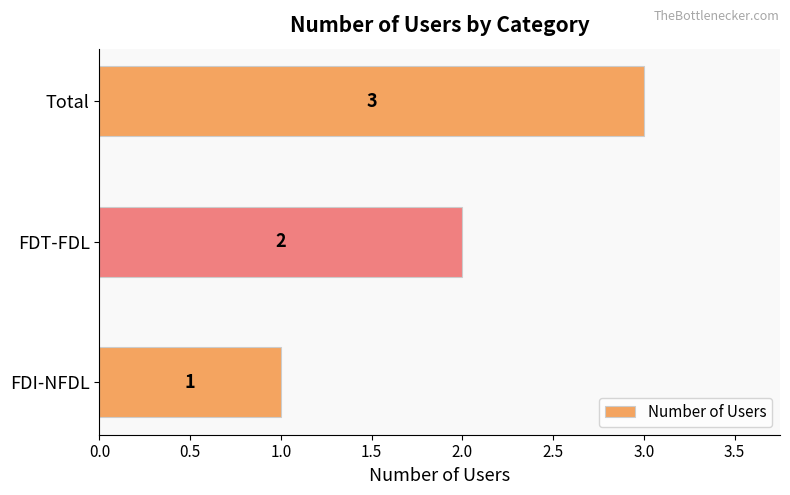

What is the sum of all values?

6